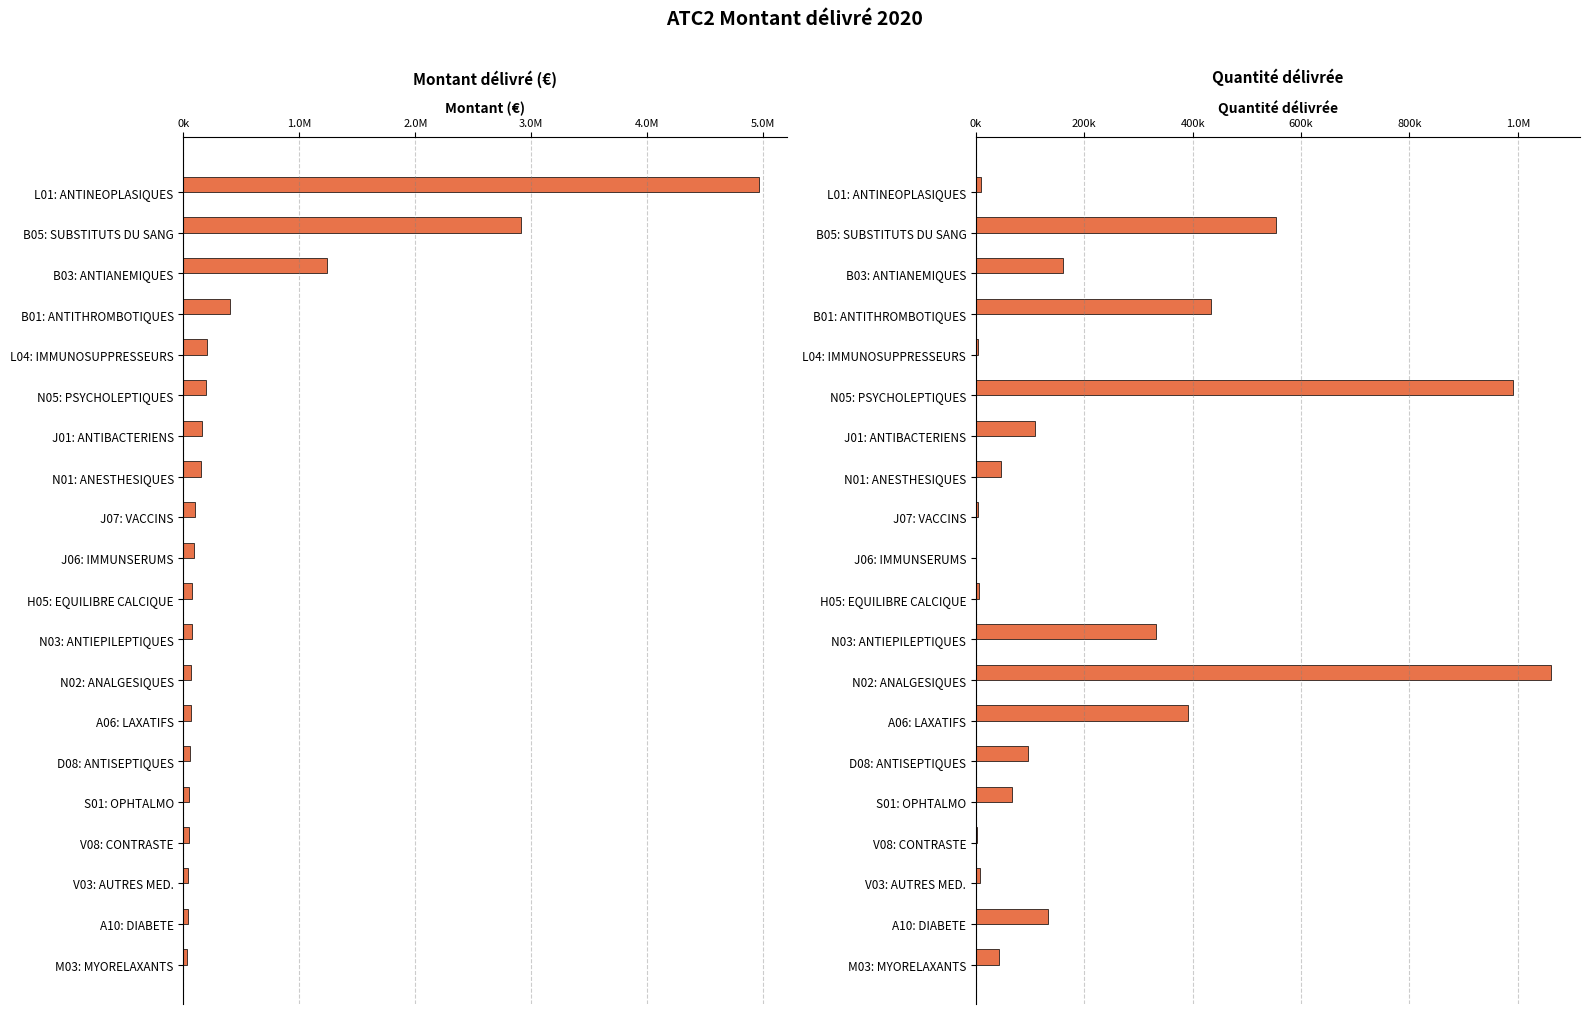

Rank the series by their maximum value, from lowest to highest.

qtedeliv, montant